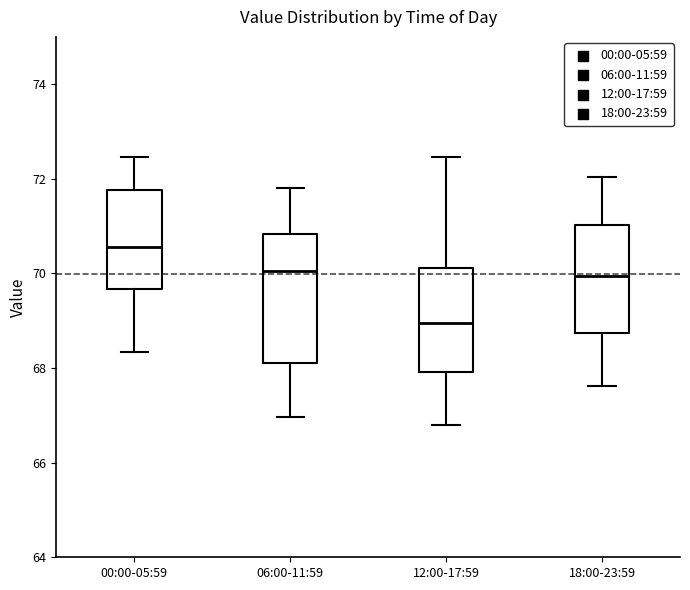

Which box is the tallest, from its lower edge to its upper edge?

06:00-11:59